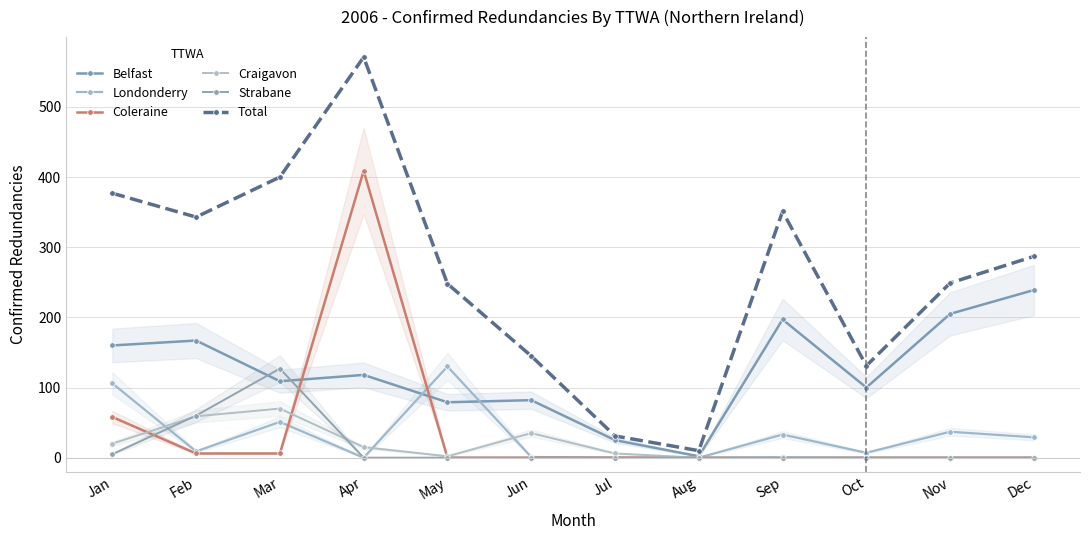

Reading left to right, extract all data points from this chart.

Belfast: Jan=160	Feb=167	Mar=109	Apr=118	May=79	Jun=82	Jul=25	Aug=2	Sep=197	Oct=100	Nov=205	Dec=239
Londonderry: Jan=106	Feb=9	Mar=51	Apr=0	May=130	Jun=1	Jul=0	Aug=0	Sep=33	Oct=7	Nov=37	Dec=29
Coleraine: Jan=58	Feb=6	Mar=6	Apr=409	May=0	Jun=0	Jul=0	Aug=0	Sep=0	Oct=0	Nov=0	Dec=0
Craigavon: Jan=20	Feb=59	Mar=70	Apr=15	May=2	Jun=35	Jul=6	Aug=0	Sep=1	Oct=0	Nov=0	Dec=0
Strabane: Jan=5	Feb=60	Mar=127	Apr=0	May=0	Jun=0	Jul=0	Aug=0	Sep=0	Oct=0	Nov=0	Dec=0
Total: Jan=377	Feb=343	Mar=400	Apr=571	May=248	Jun=145	Jul=31	Aug=10	Sep=351	Oct=131	Nov=249	Dec=287